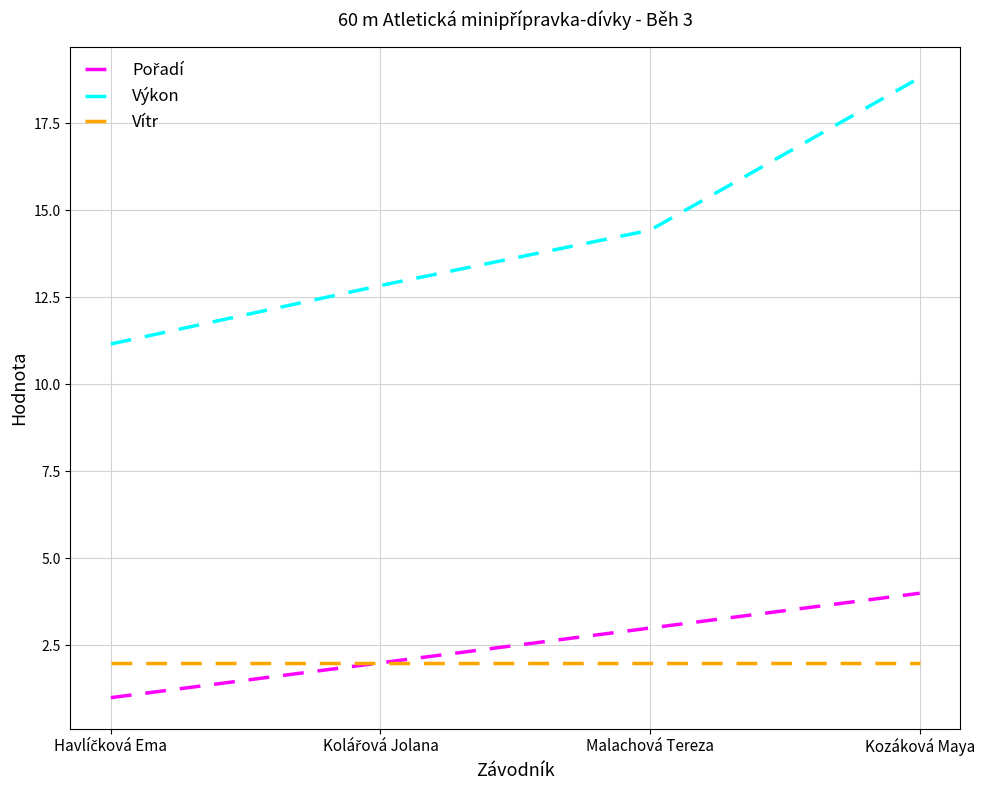

Does the chart display data point markers on the line(s)?

No